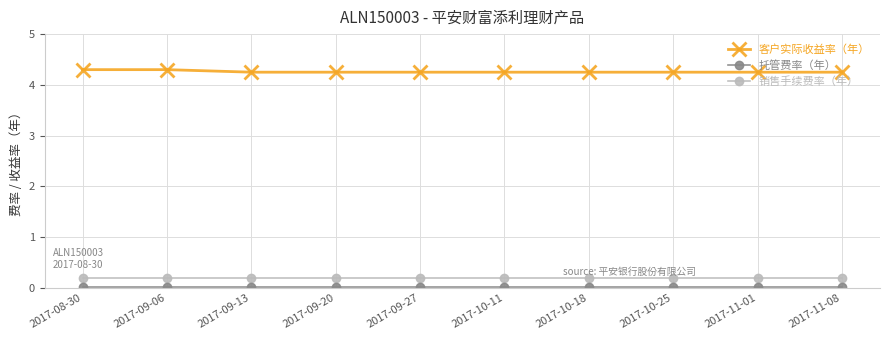

True or false: 客户实际收益率（年） and 销售手续费率（年） intersect in this chart.

False